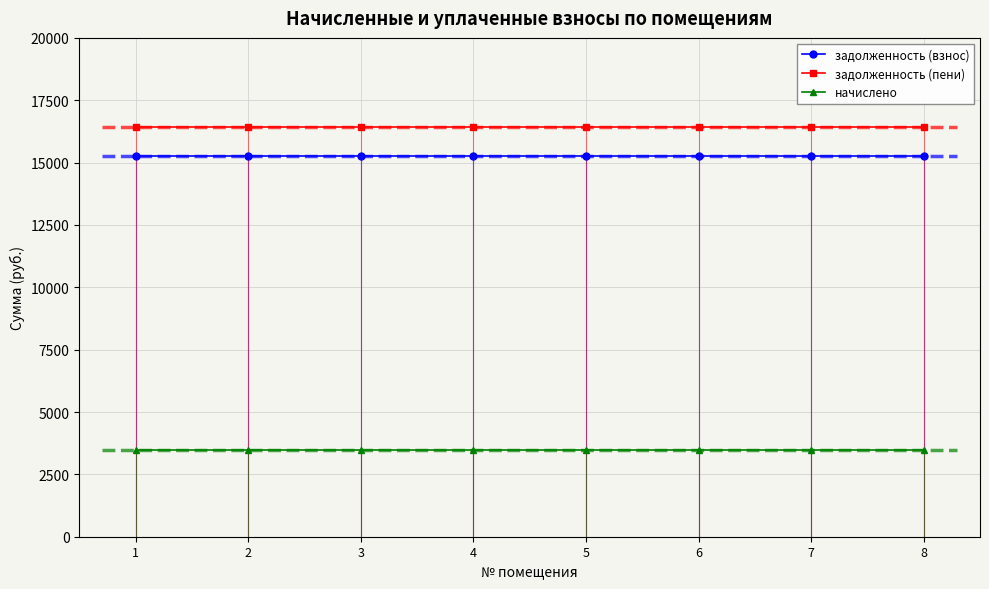

Which series changed the most between 6 and 7?

задолженность (взнос)